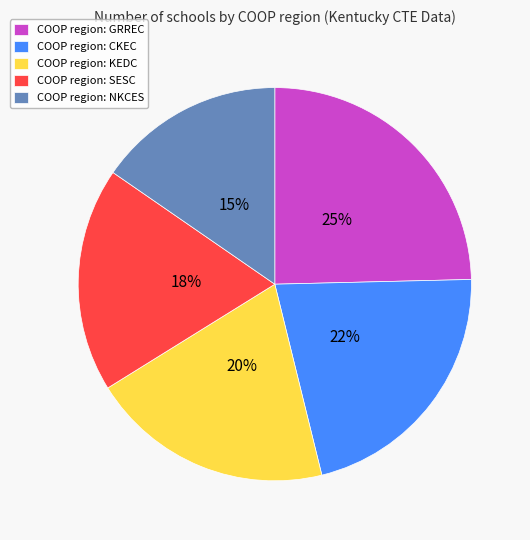

Which category has the biggest portion of the pie?

COOP region: GRREC